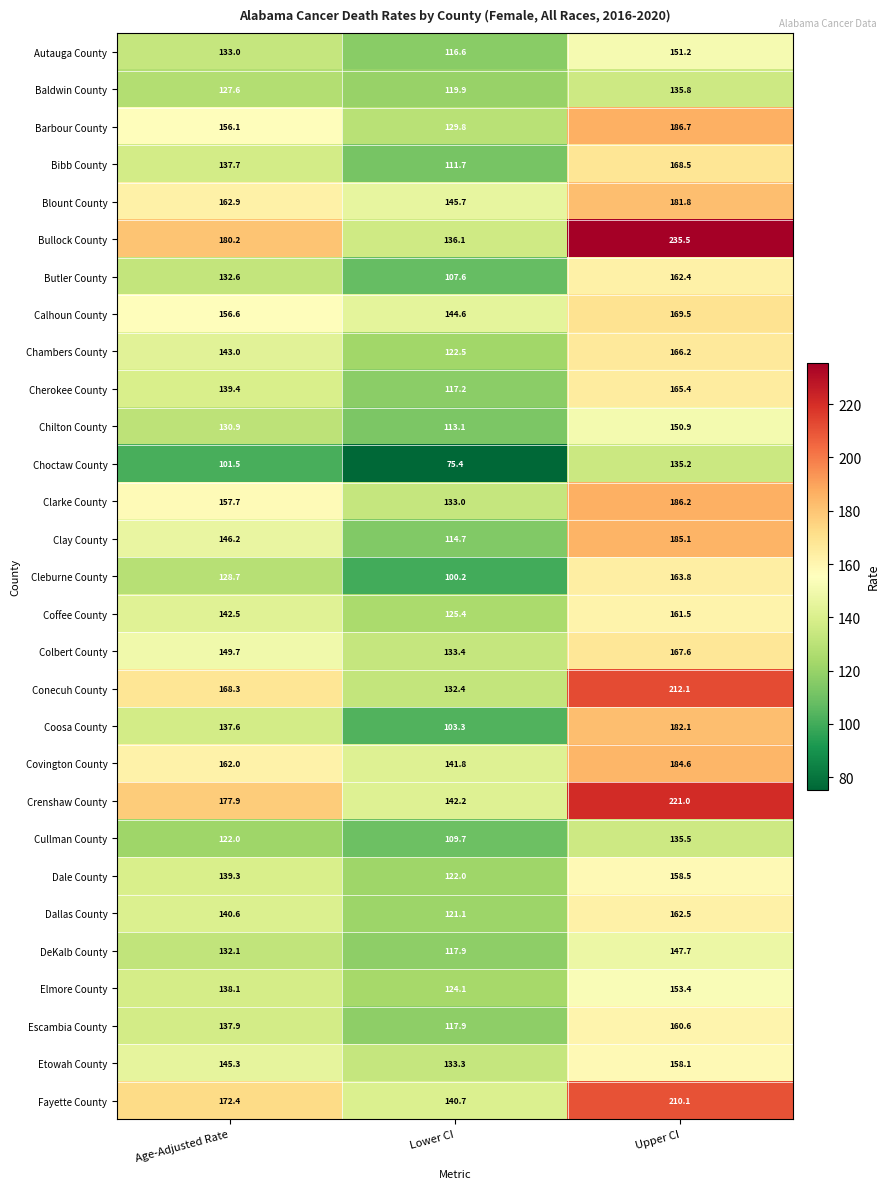

Which series has the widest spread of values?

Bullock County